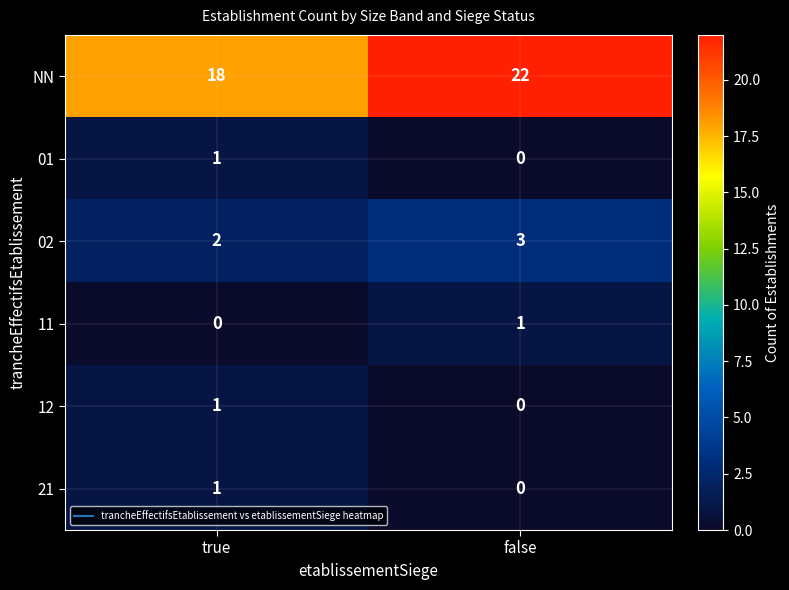

Reading left to right, what are all the values shown in this chart?

NN: 18	22
01: 1	0
02: 2	3
11: 0	1
12: 1	0
21: 1	0